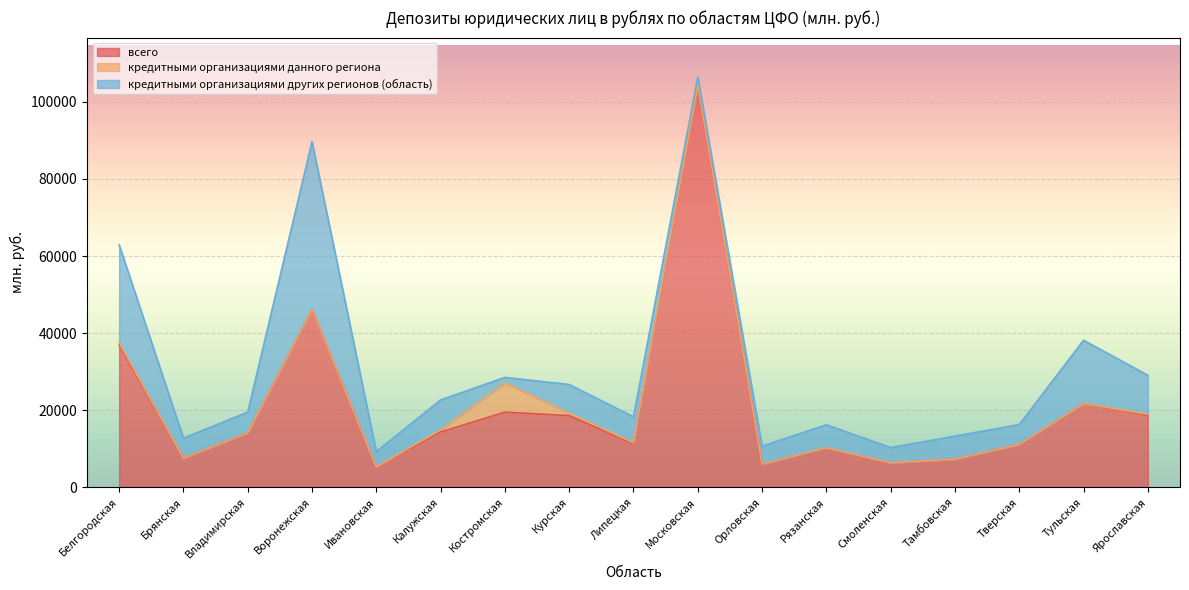

What is the label of the 11th point from the right?

Костромская